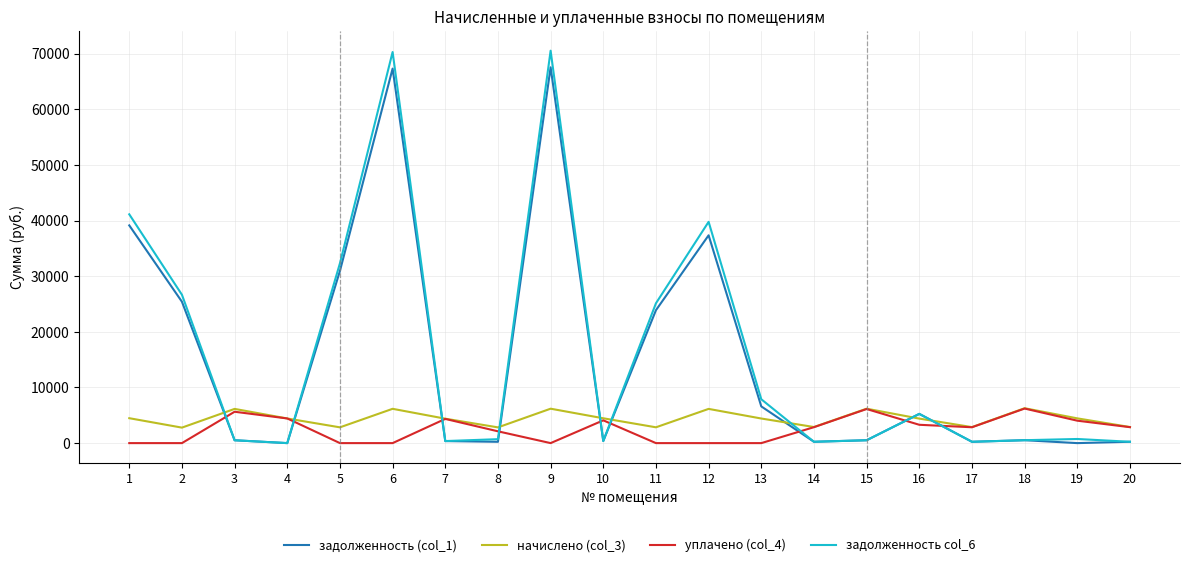

What is the total value across all series at 9?

144251.3